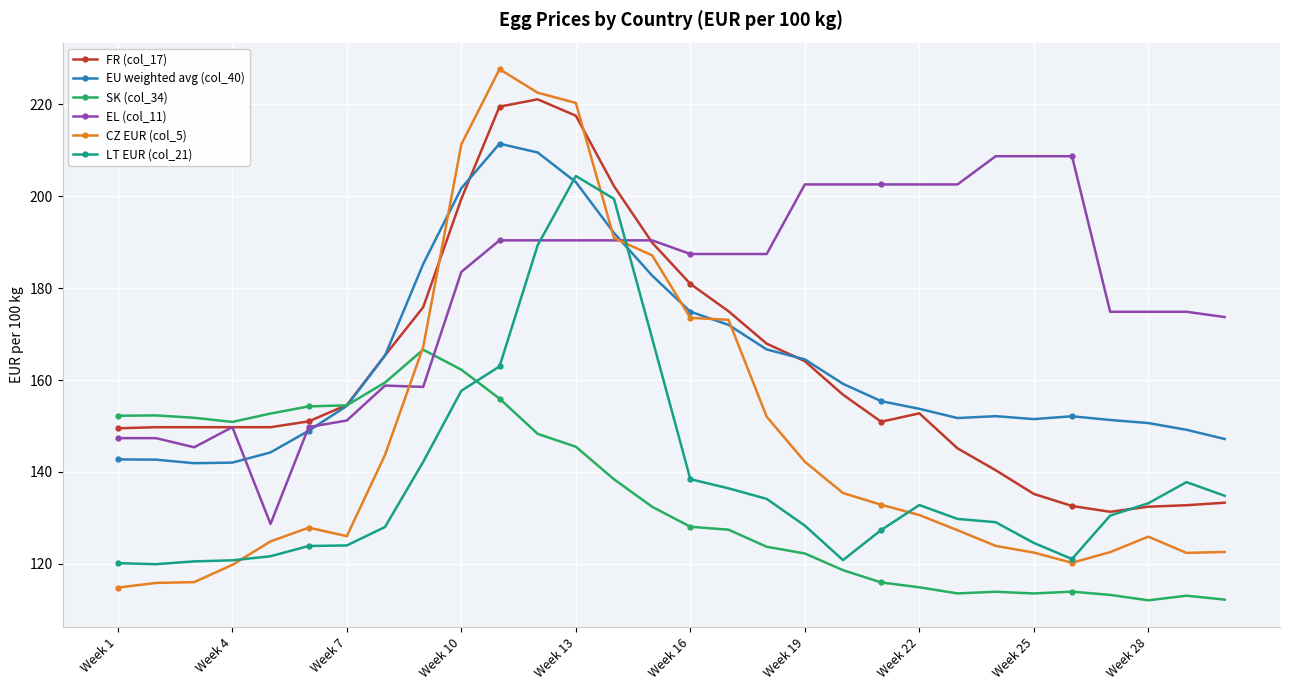

Count the number of categories in the chart.

30